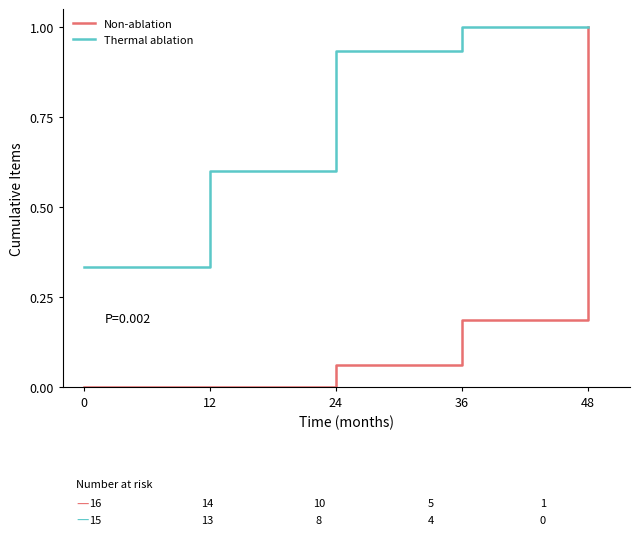

Is the value of Thermal ablation at 0 greater than the value of Non-ablation at 24?

Yes